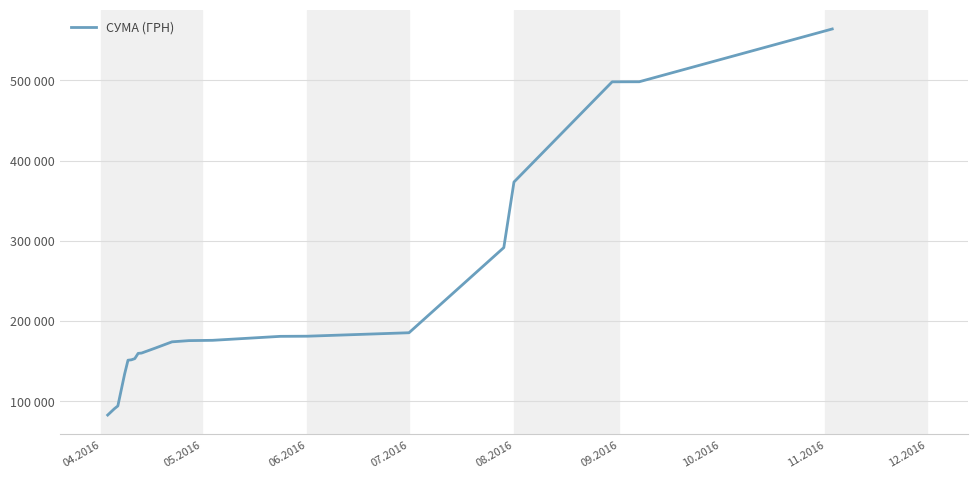

Does the chart display data point markers on the line(s)?

No